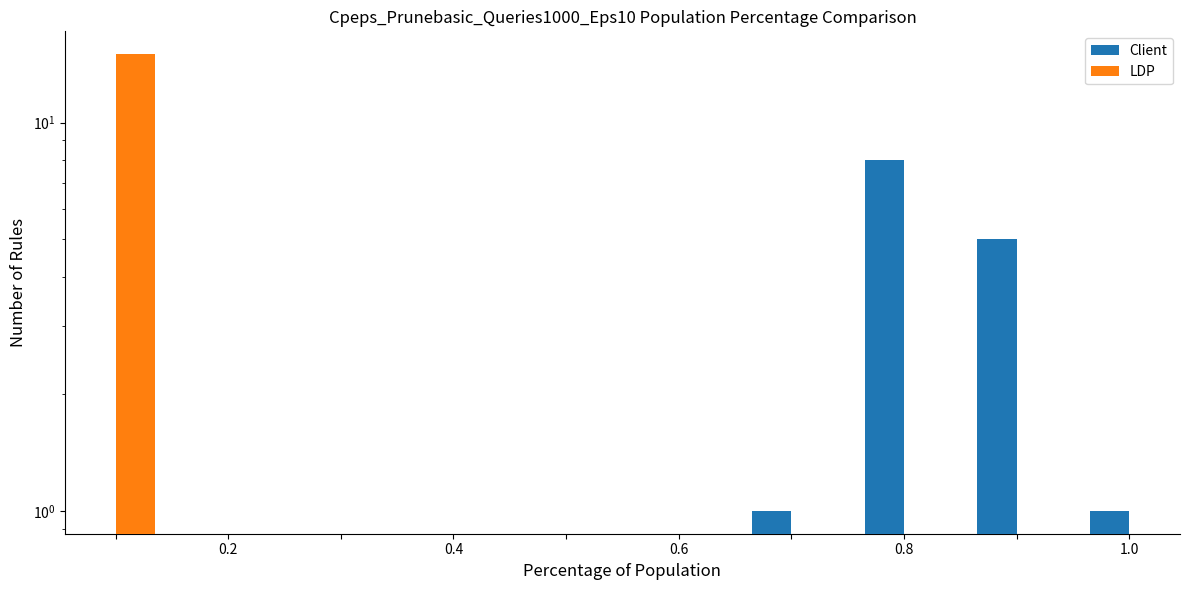

What is the lowest value of the LDP series?

15.0